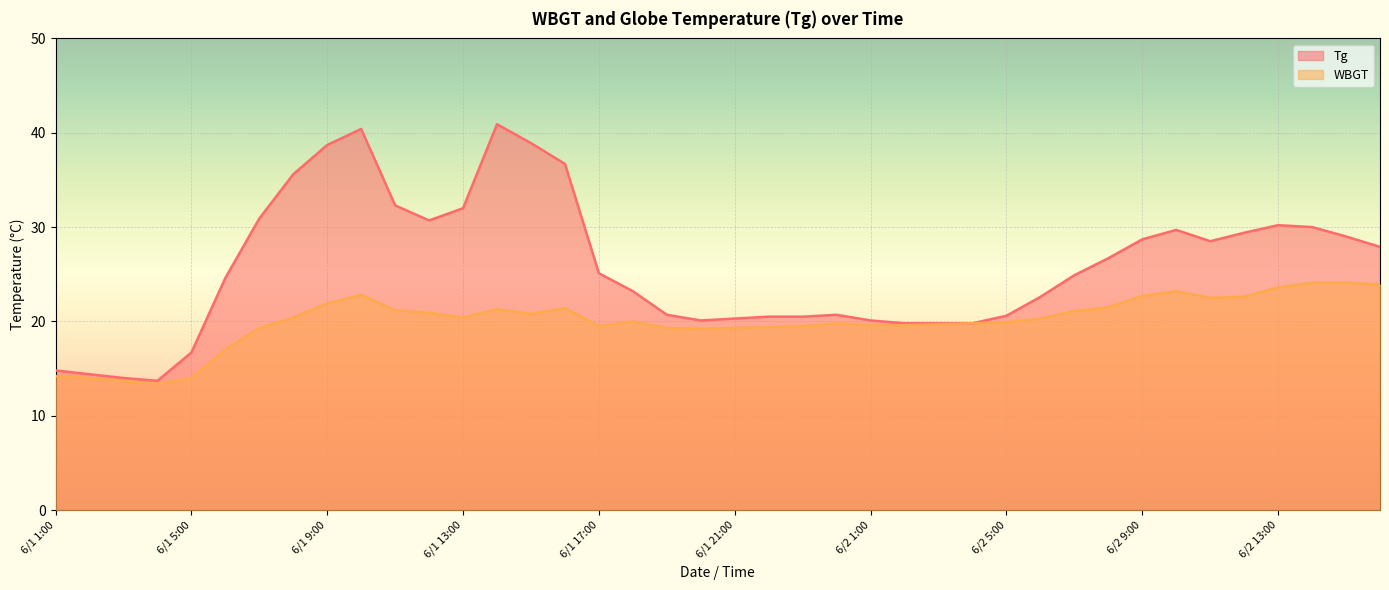

Between 6/2 12:00 and 6/2 16:00, which is larger?

6/2 12:00